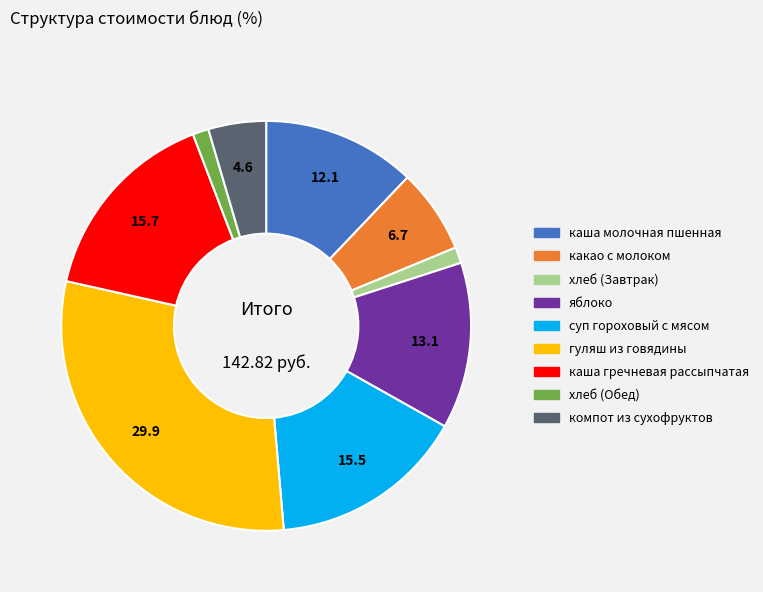

Is it true that хлеб (Обед) is 11% of the pie?

False